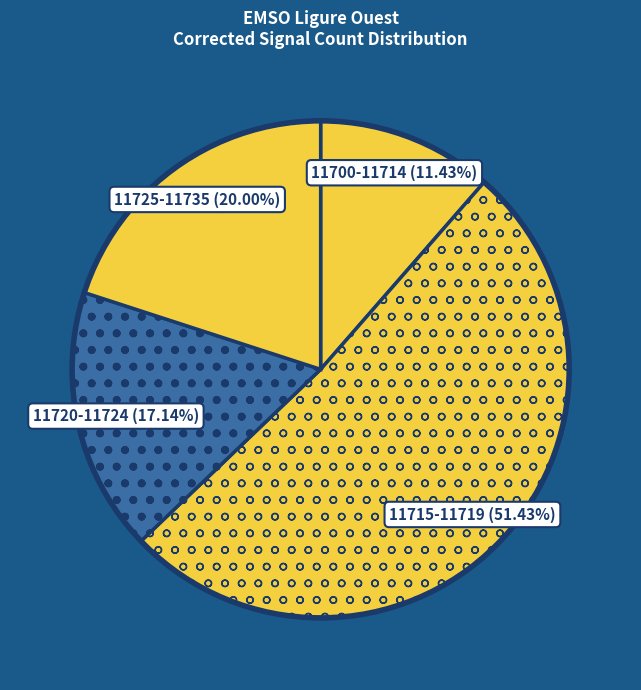

Does 11725-11735 account for over 50% of the chart?

No